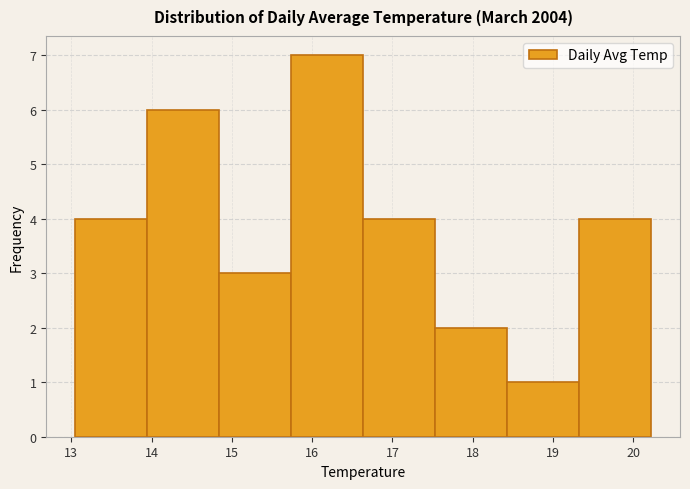

Reading left to right, transcribe this chart: for each bar, give the range it covers on the x-axis and its height. Neither the bar edges nor the heights are printed on the chart, so give them approximately, as read against the axes.

13.0 to 13.9: 4
13.9 to 14.8: 6
14.8 to 15.7: 3
15.7 to 16.6: 7
16.6 to 17.5: 4
17.5 to 18.4: 2
18.4 to 19.3: 1
19.3 to 20.2: 4